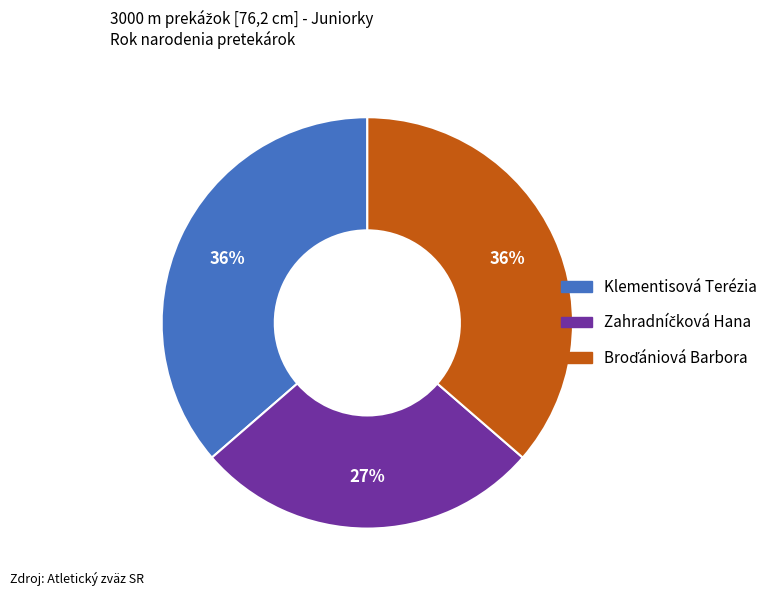

Is there any slice that represents more than half of the pie?

No